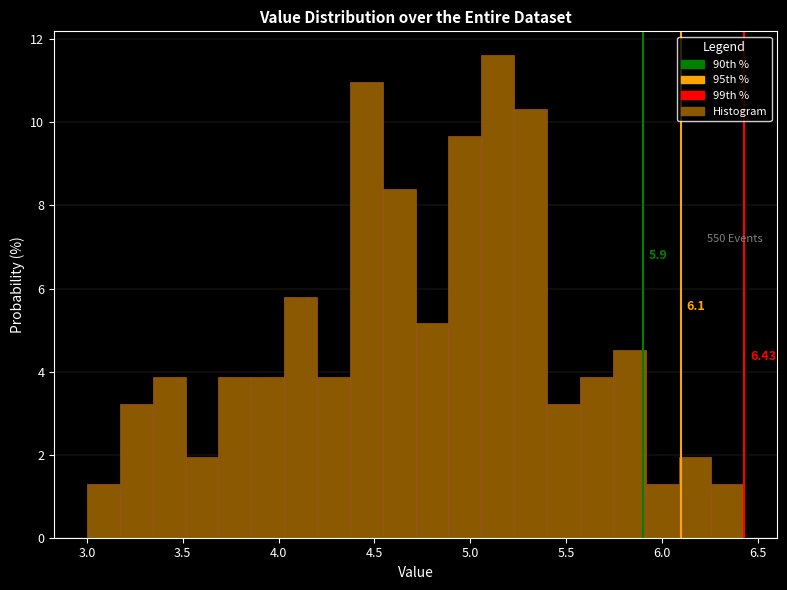

Around what value on the x-axis is the tallest bar? Give the approximate position of its centre, as read against the axis.

5.15